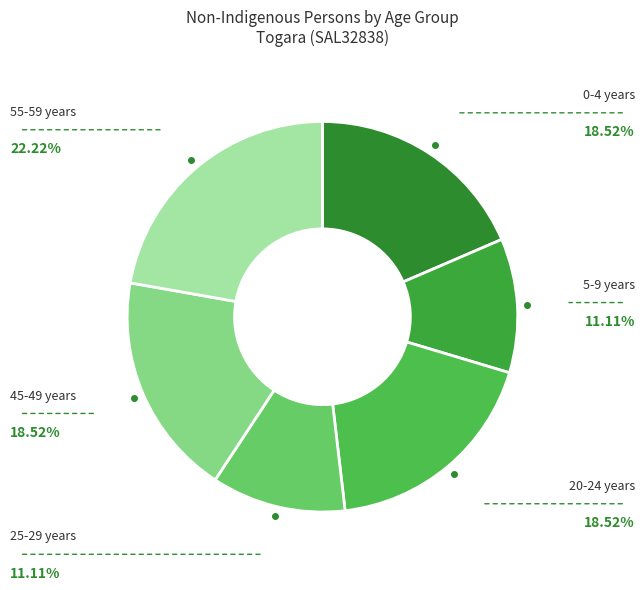

Count the number of slices in the pie.

6